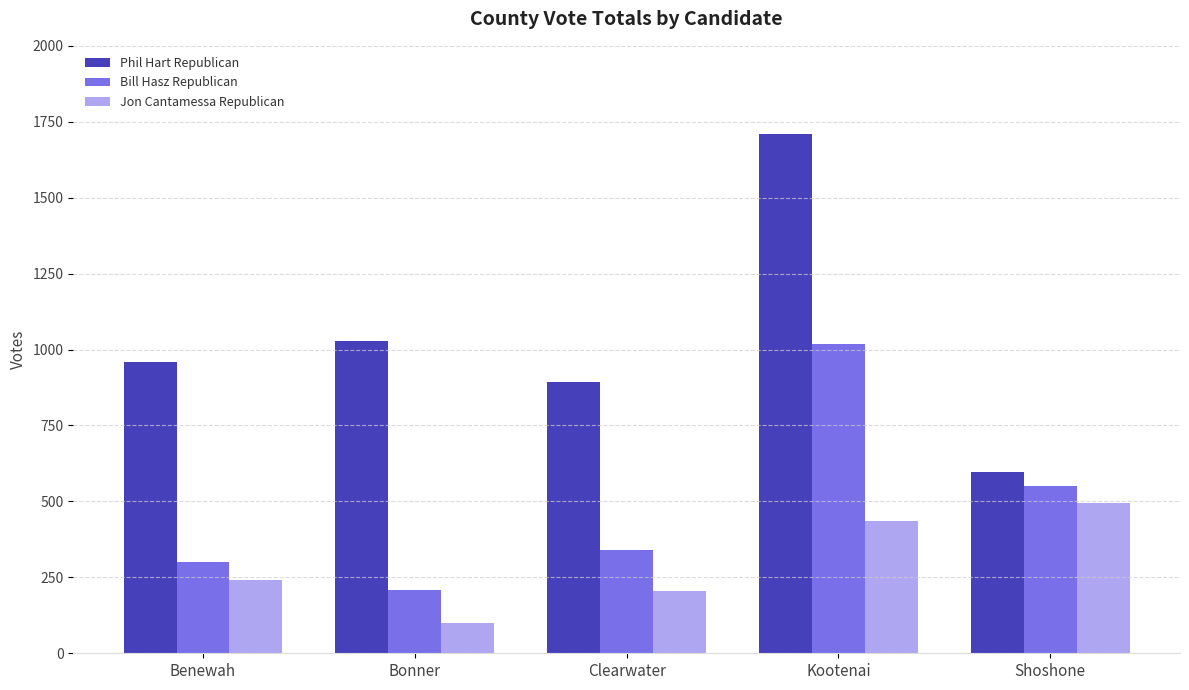

List the labels in order of Jon Cantamessa Republican value, largest first.

Shoshone, Kootenai, Benewah, Clearwater, Bonner